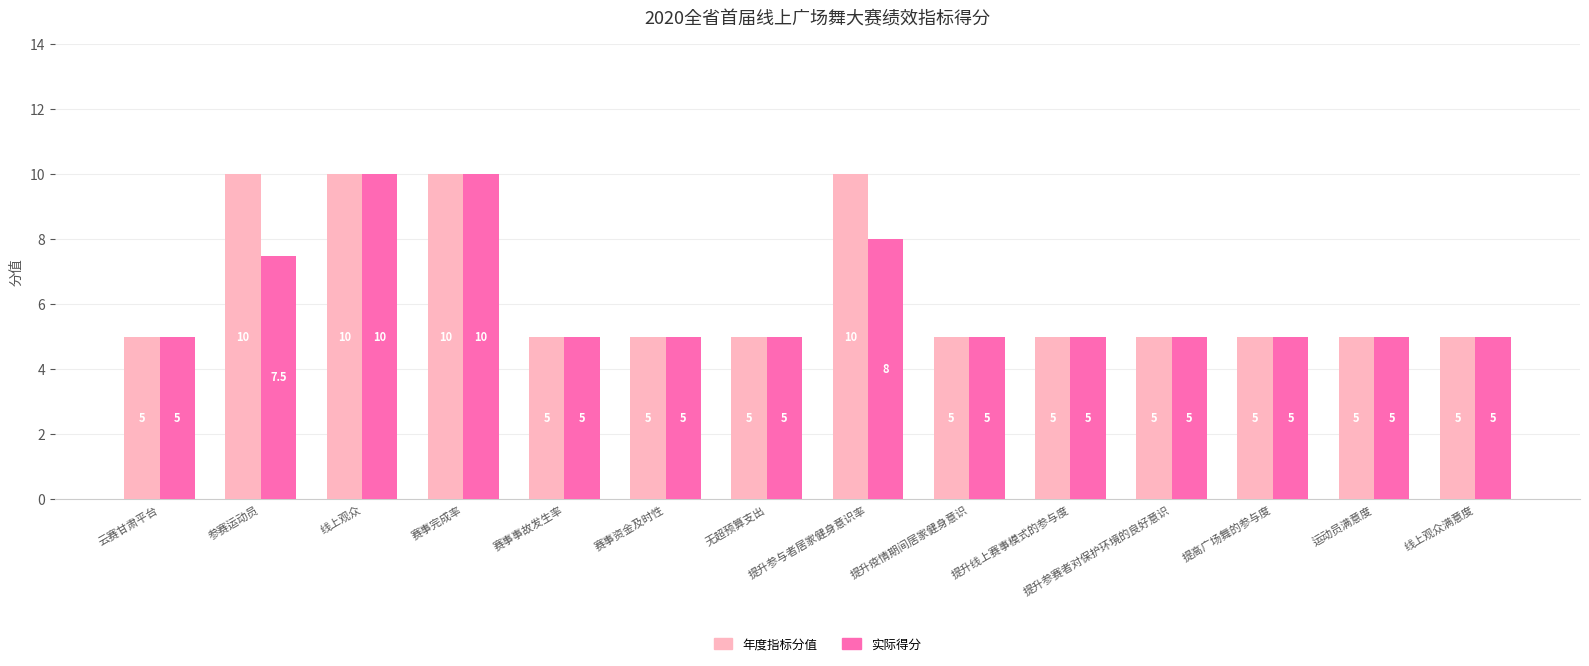

What is the label of the 6th bar from the left?

赛事资金及时性